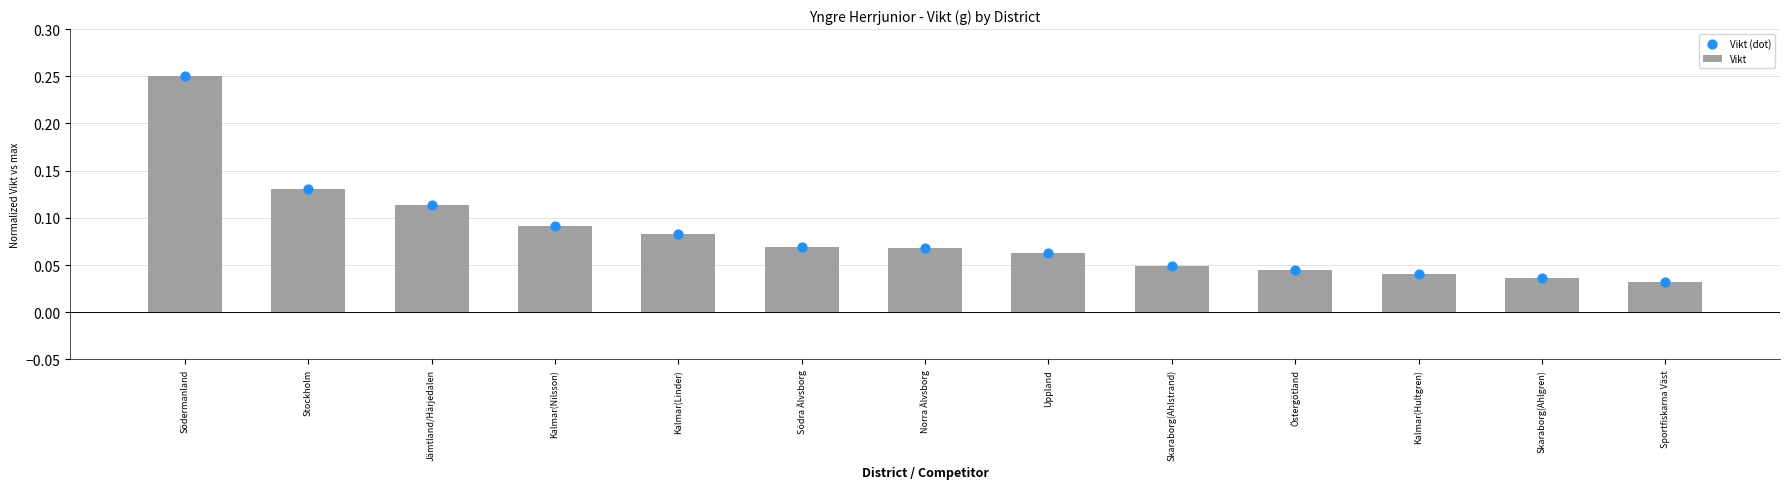

At how many categories does at least one series exceed 0?

13